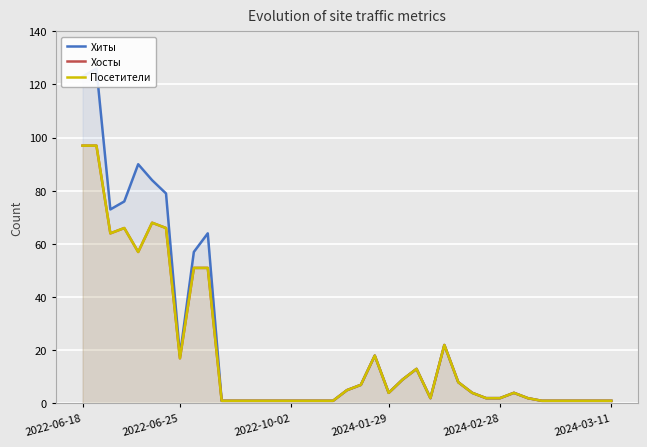

True or false: Хиты and Хосты intersect in this chart.

False